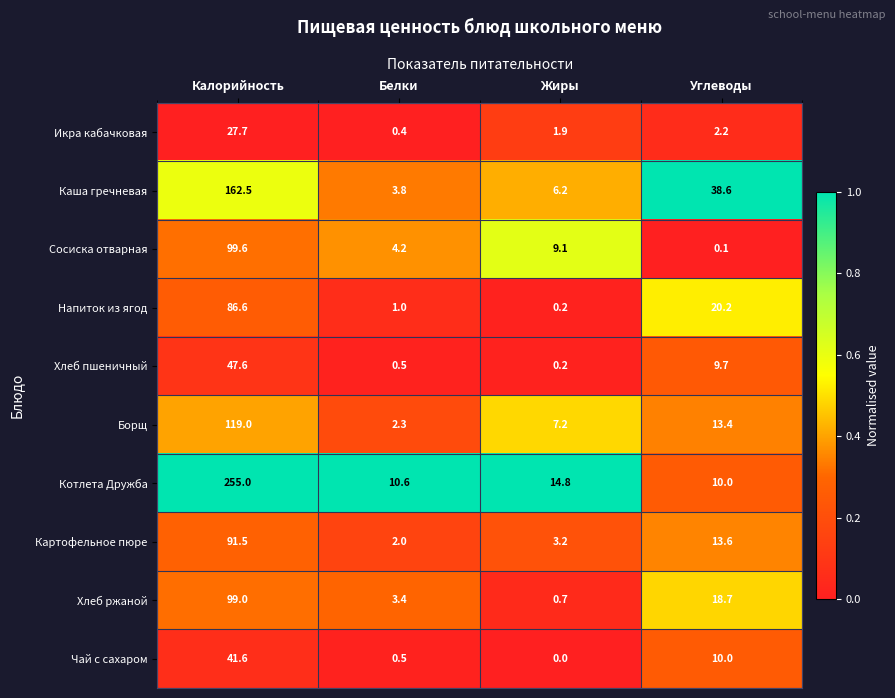

At how many categories does at least one series exceed 0?

4